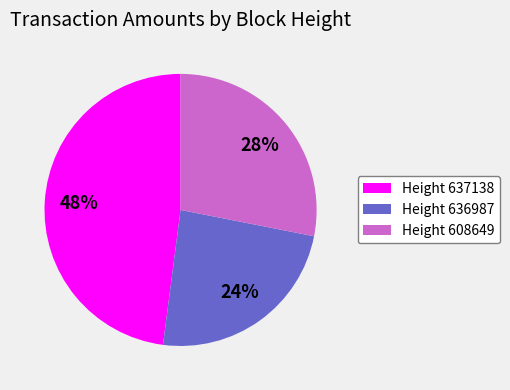

Combined, do Height 636987 and Height 637138 account for over 50%?

Yes